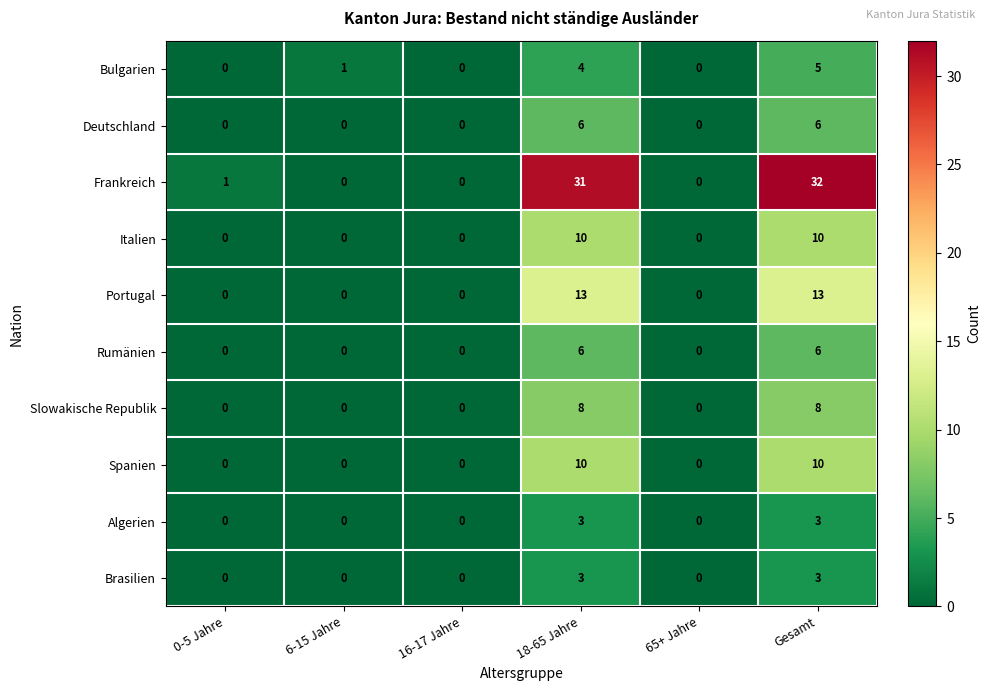

Read the Italien value at 18-65 Jahre.

10